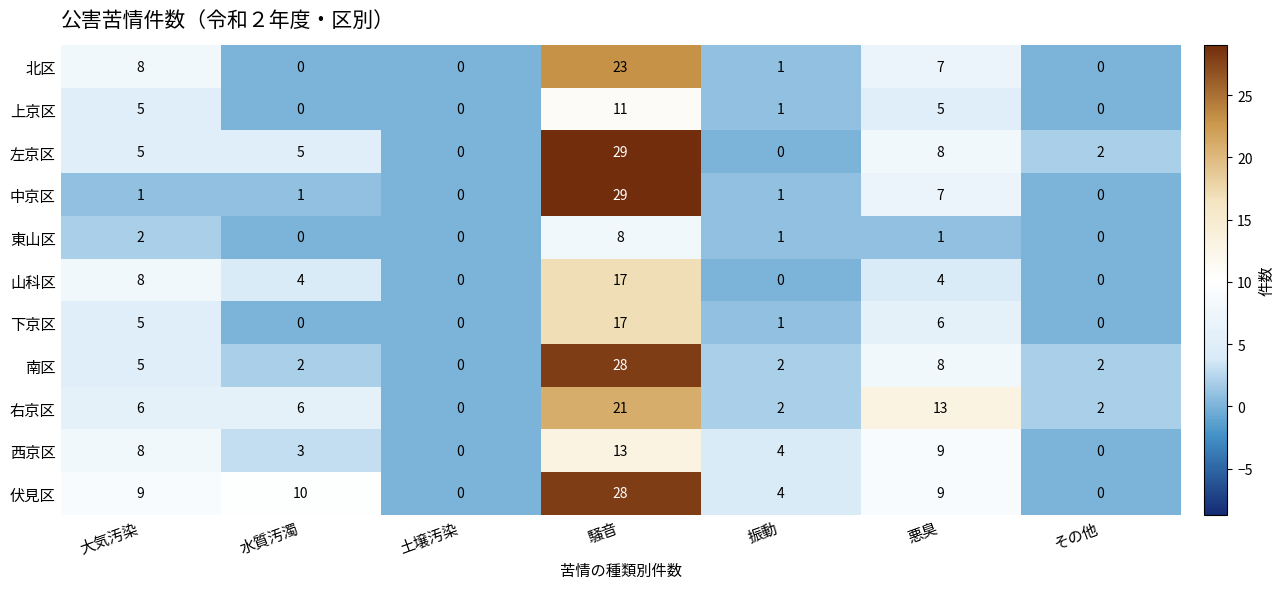

The value of 右京区 at 振動 is 2. True or false?

True